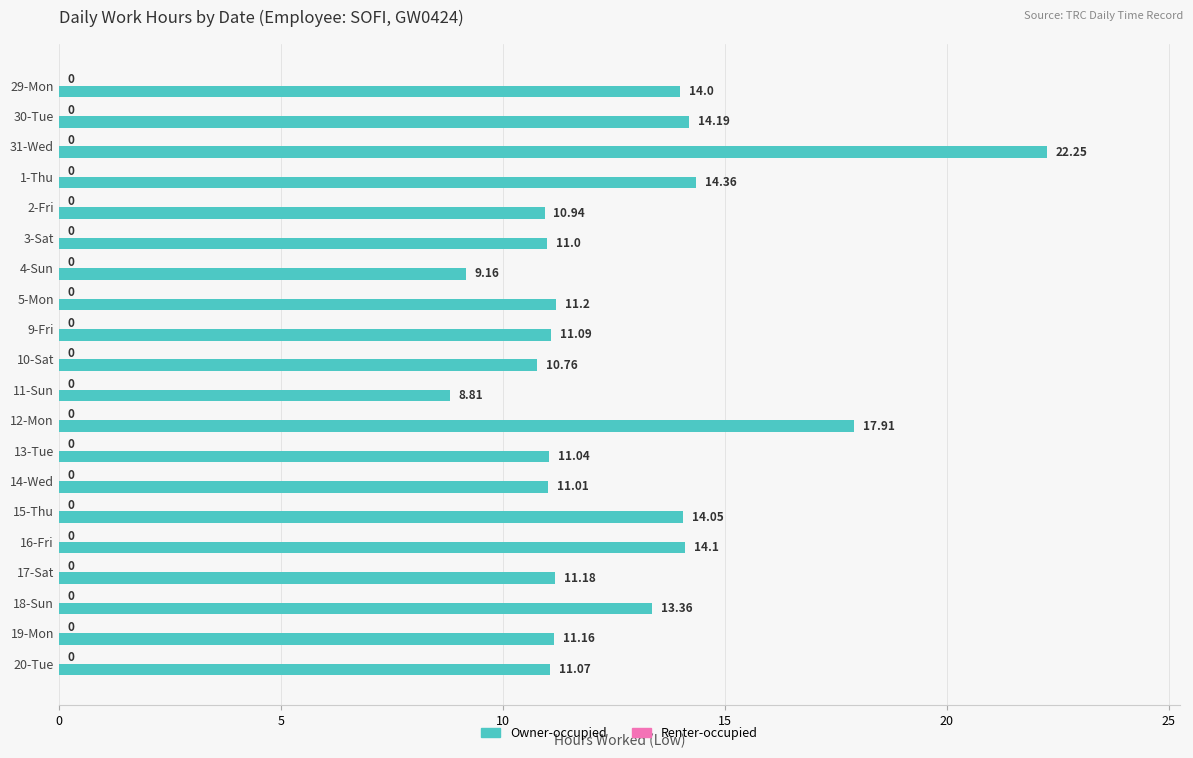

Rank the categories by value from highest to lowest.

31-Wed, 12-Mon, 1-Thu, 30-Tue, 16-Fri, 15-Thu, 29-Mon, 18-Sun, 5-Mon, 17-Sat, 19-Mon, 9-Fri, 20-Tue, 13-Tue, 14-Wed, 3-Sat, 2-Fri, 10-Sat, 4-Sun, 11-Sun